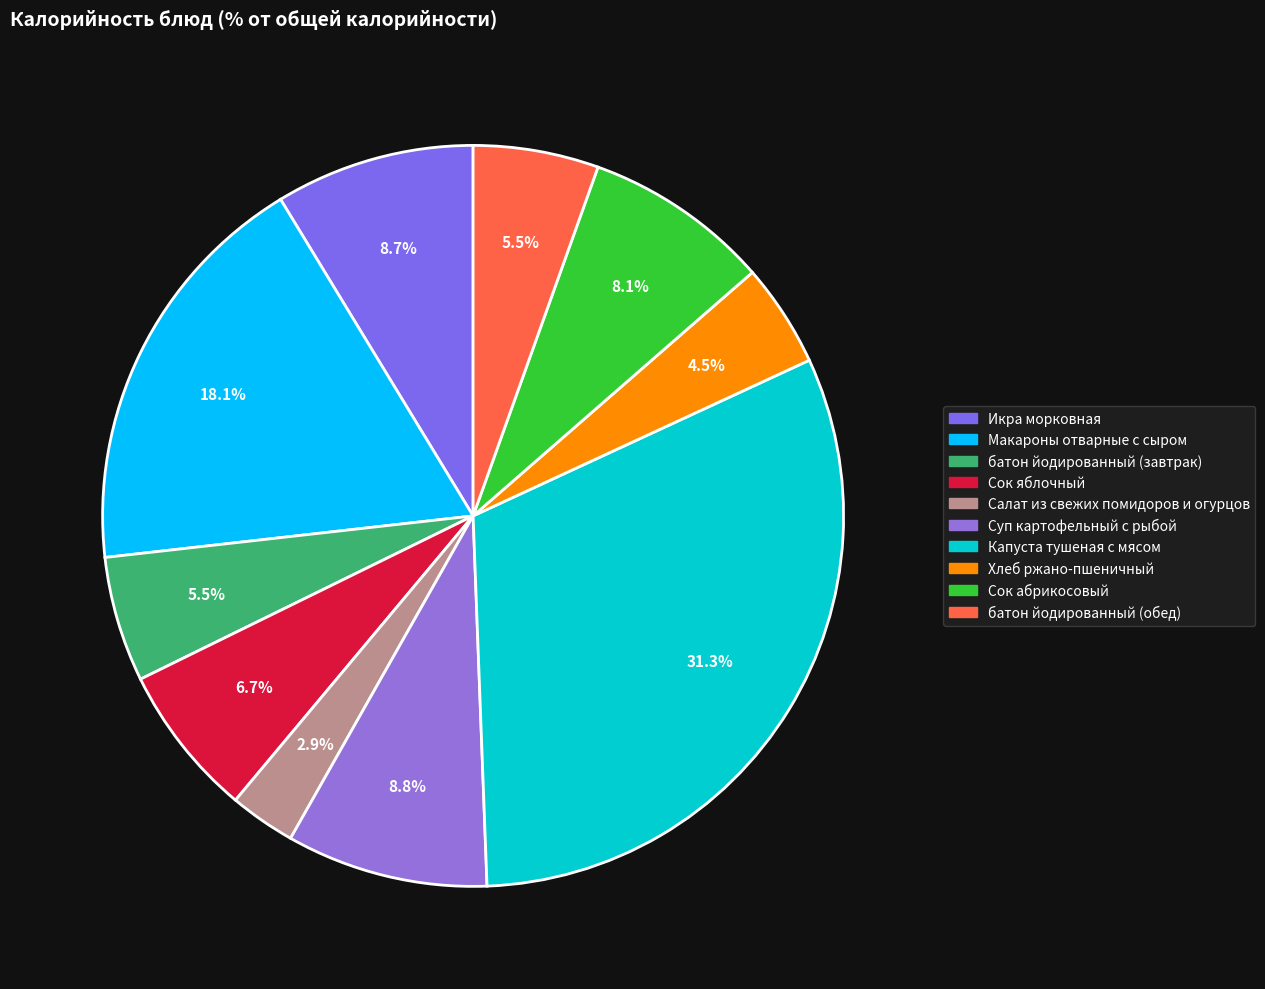

Is there a majority slice in this chart?

No